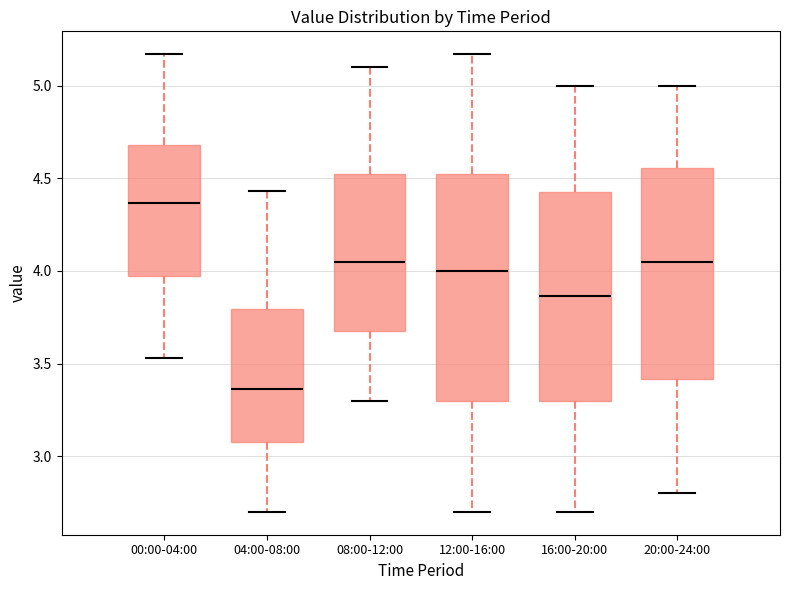

Which box is the tallest, from its lower edge to its upper edge?

12:00-16:00